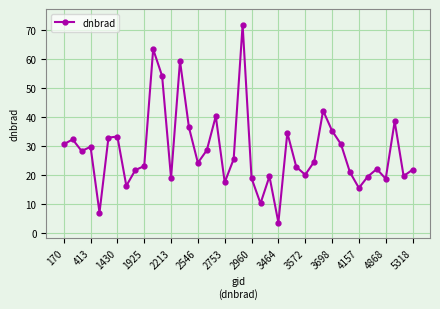

What is the sum of all values?

1132.5